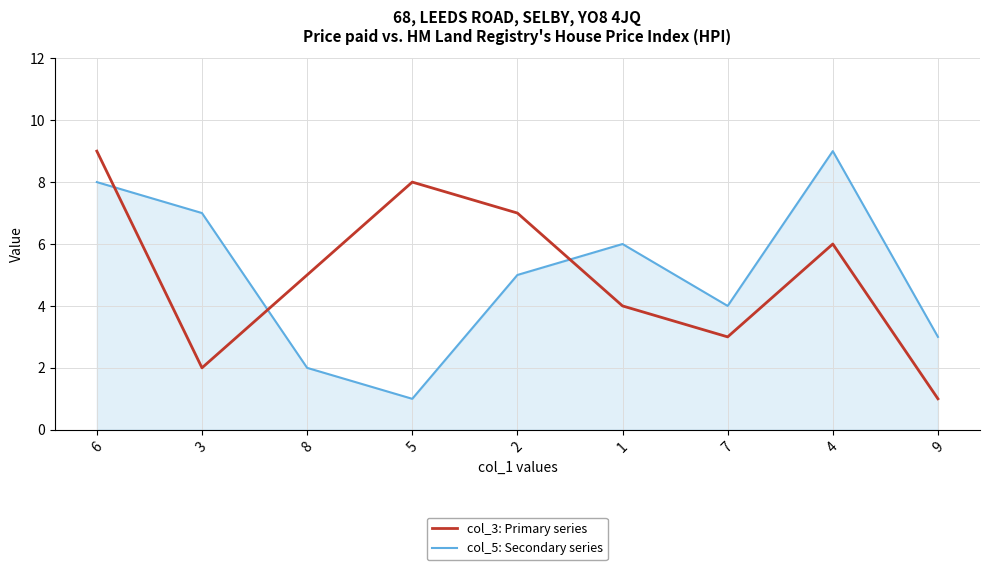

Is the value of col_5: Secondary series at 2 greater than the value of col_3: Primary series at 2?

No